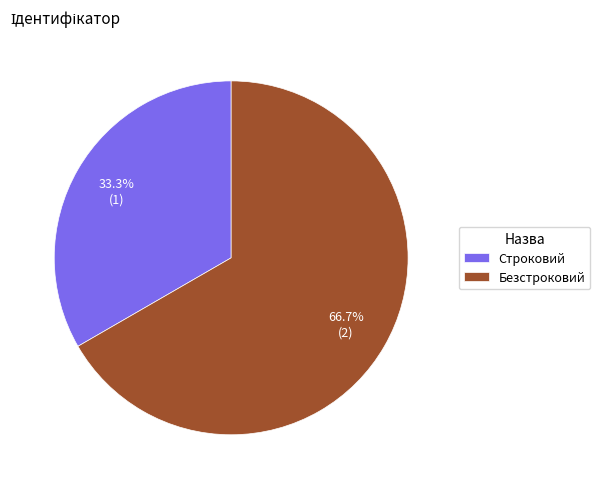

What percentage do Безстроковий and Строковий together represent?

100.0%